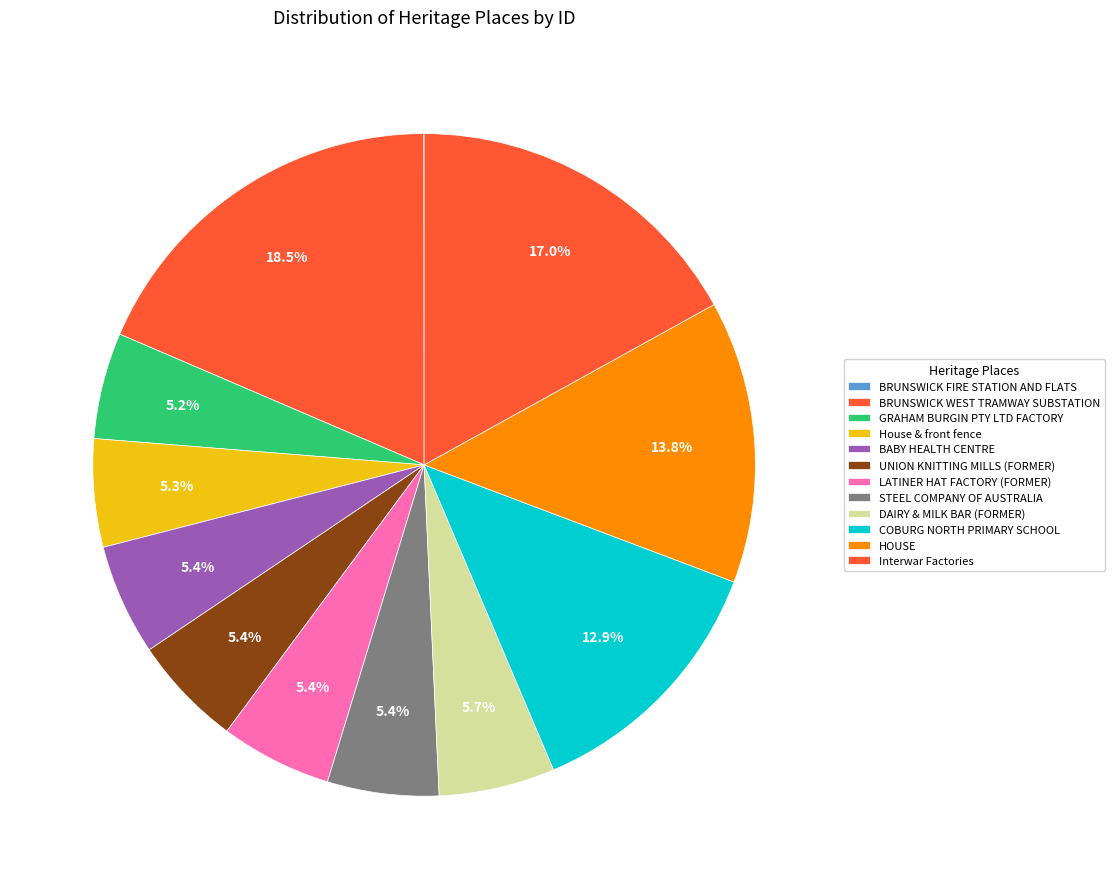

What is the change in value from BRUNSWICK FIRE STATION AND FLATS to Interwar Factories?

+184522